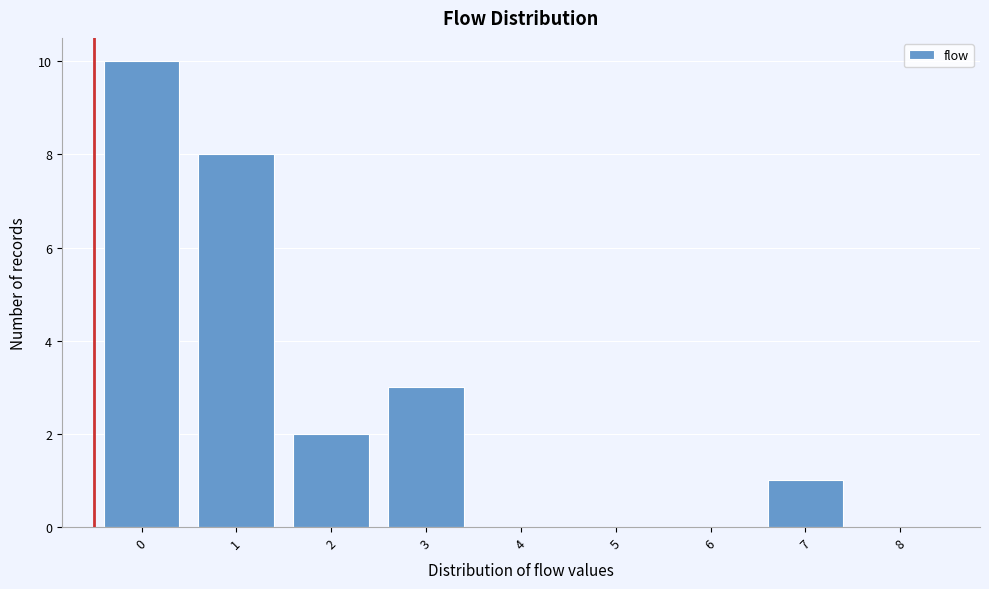

Reading right to left, list all the values displayed in this chart.

8=0	7=1	6=0	5=0	4=0	3=3	2=2	1=8	0=10